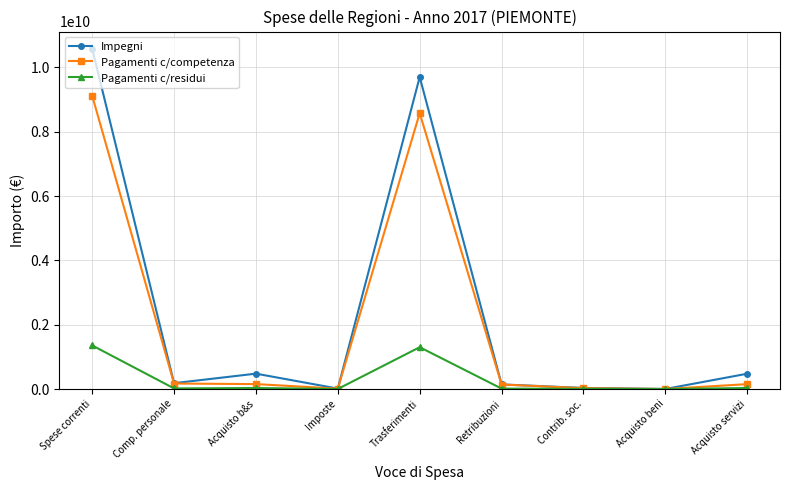

Does the chart have visible grid lines?

Yes